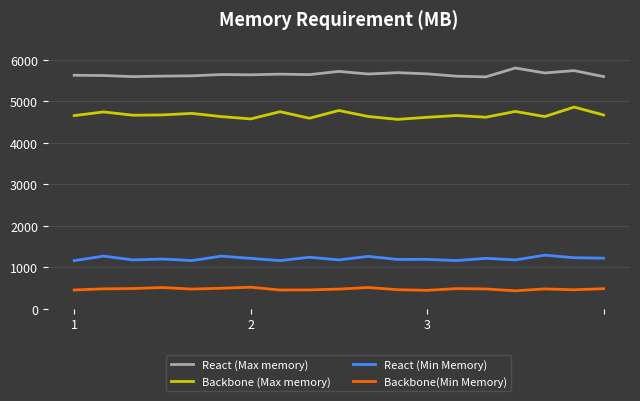

What is the lowest value of the Backbone(Min Memory) series?

431